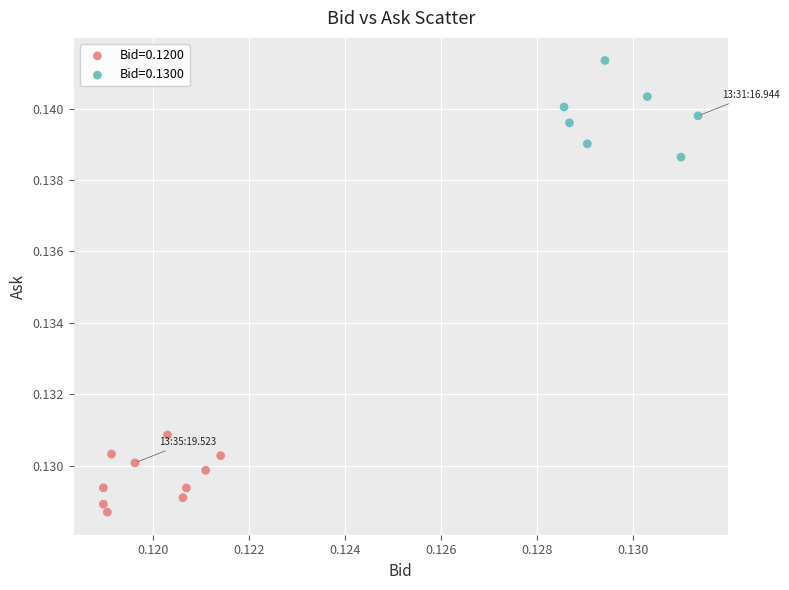

Which series reaches the maximum Y coordinate?

Bid=0.1300